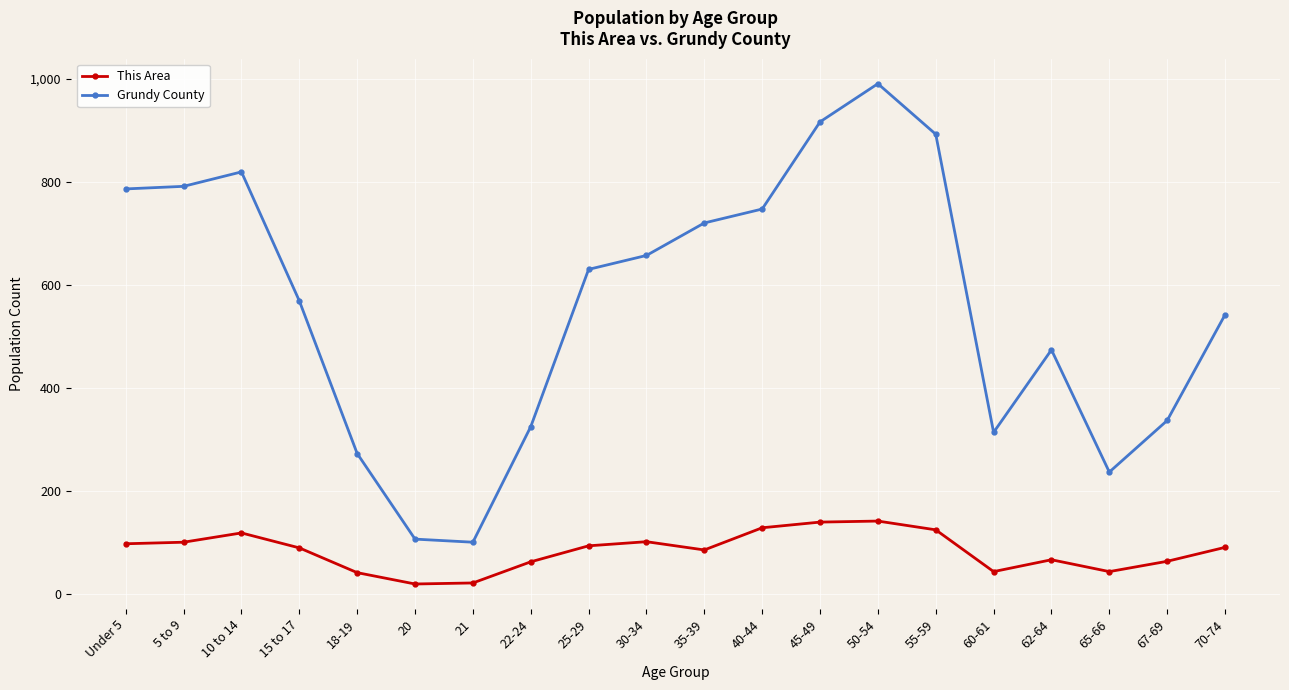

What position from the left is 5 to 9?

2